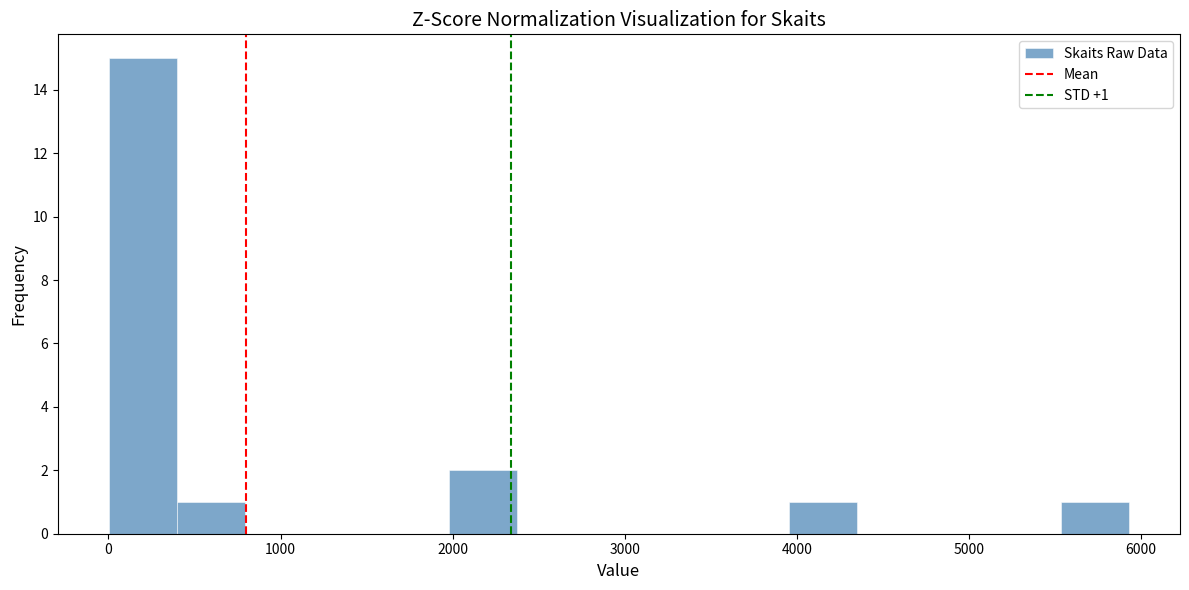

Read against the x-axis, roughly where is the centre of the tallest bar?

200